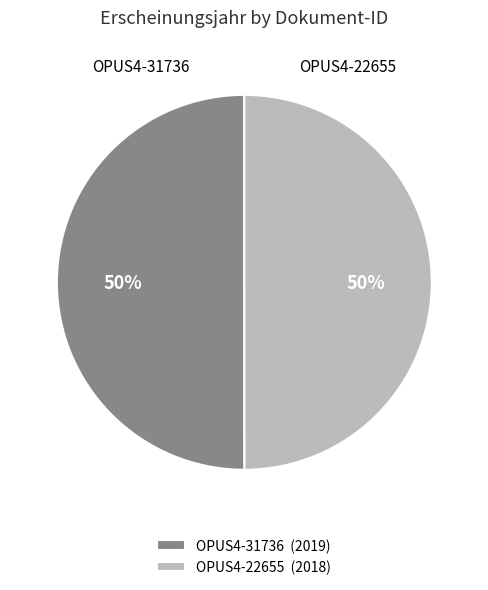

Is it true that OPUS4-22655 (2018) is 50% of the pie?

True